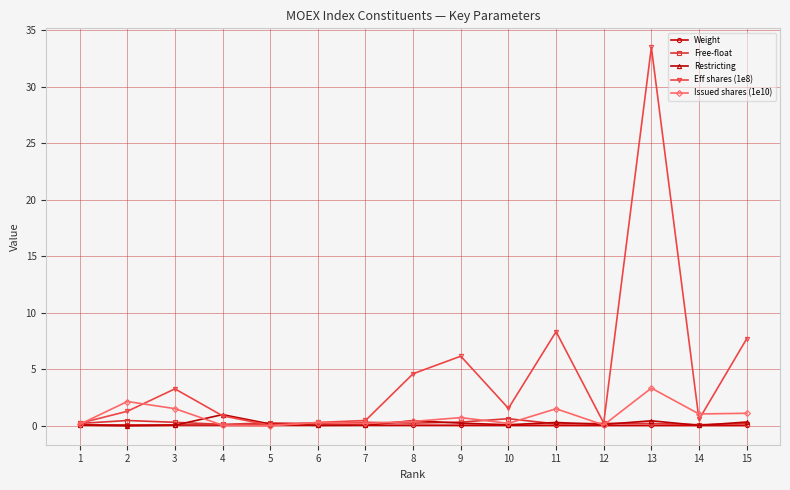

At which category does Issued shares (1e10) reach its first local peak?

2